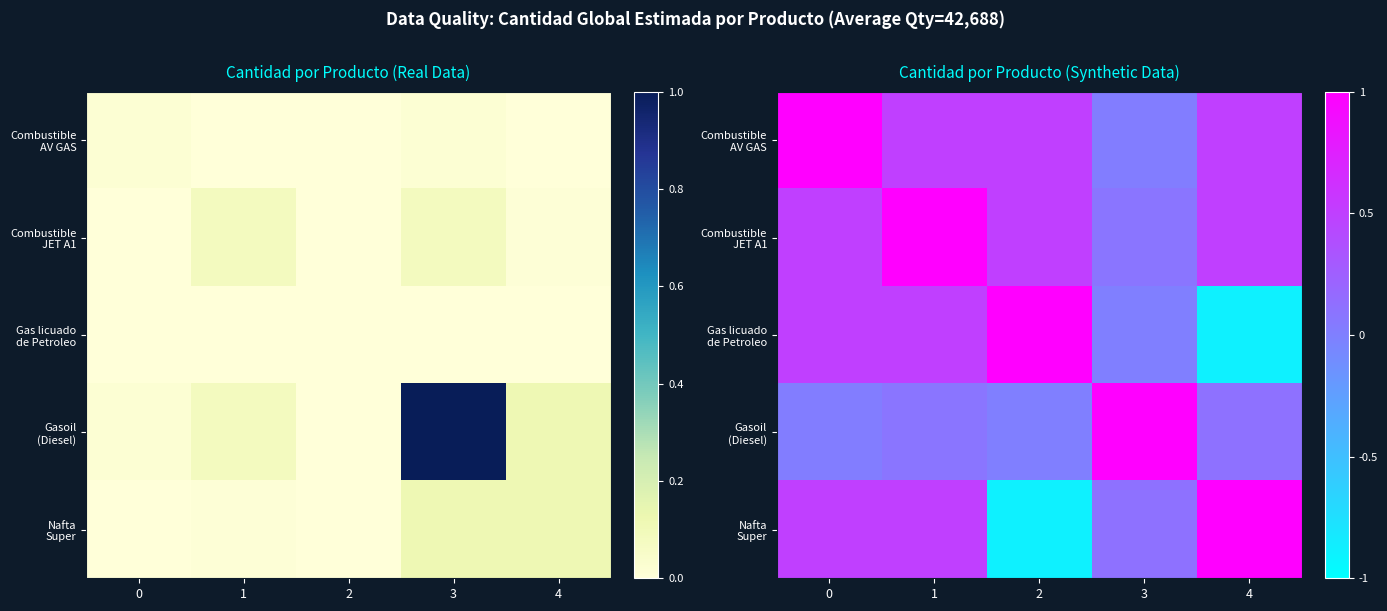

Read the Gas licuado de Petroleo value at 1.

0.5